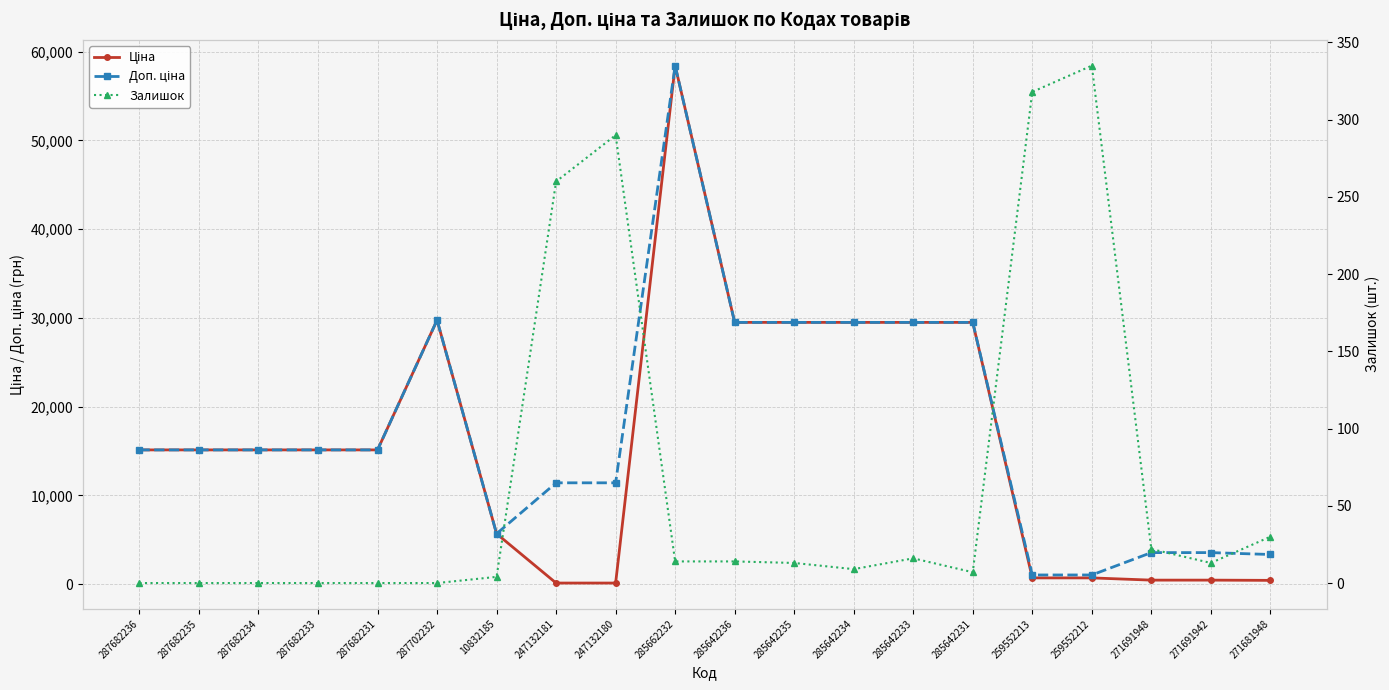

Which has a higher value, 10832185 or 285642235?

285642235